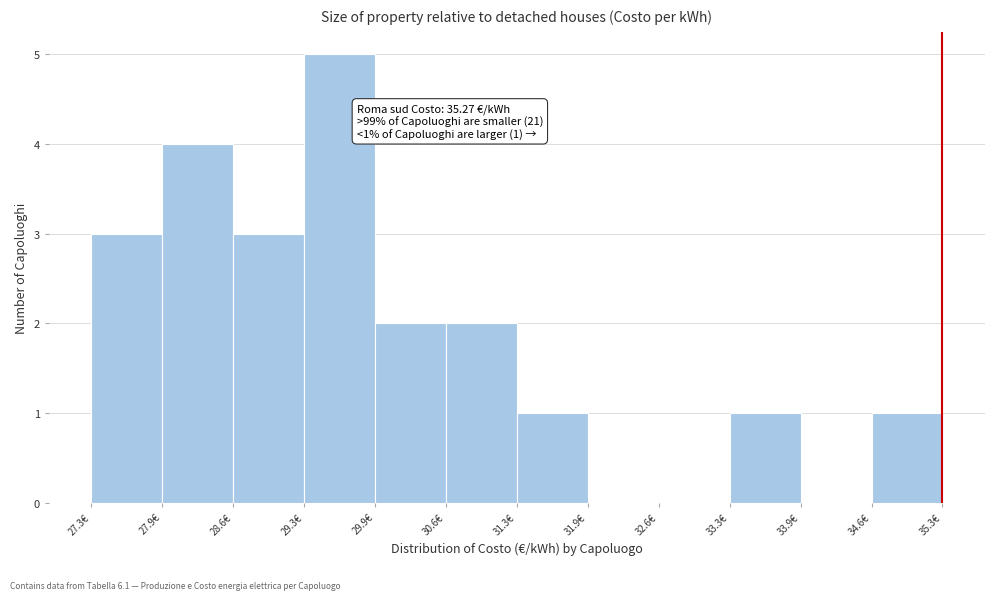

Over which range of the x-axis is the bar tallest?

29.3 to 29.9